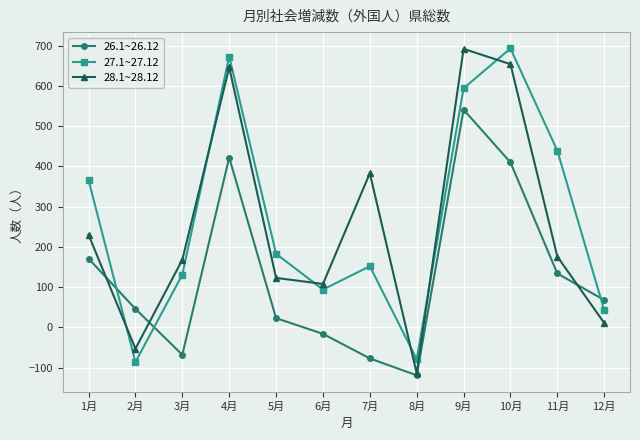

At which category is the sum across all series the highest?

9月